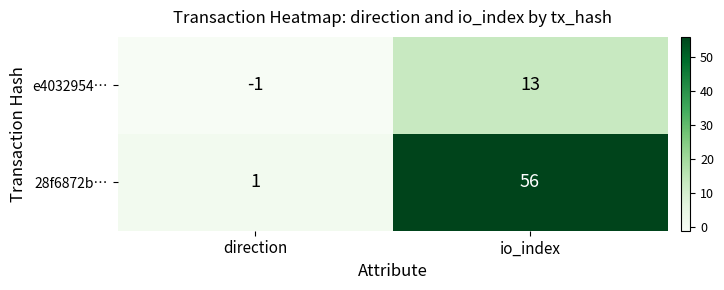

Which label corresponds to the smallest value in the chart?

direction